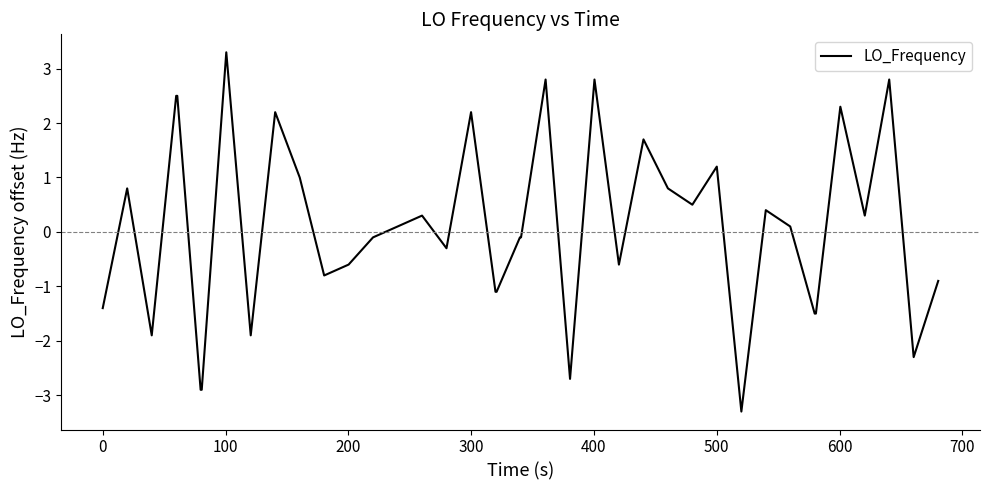

What is the minimum value shown in the chart?

-3.3